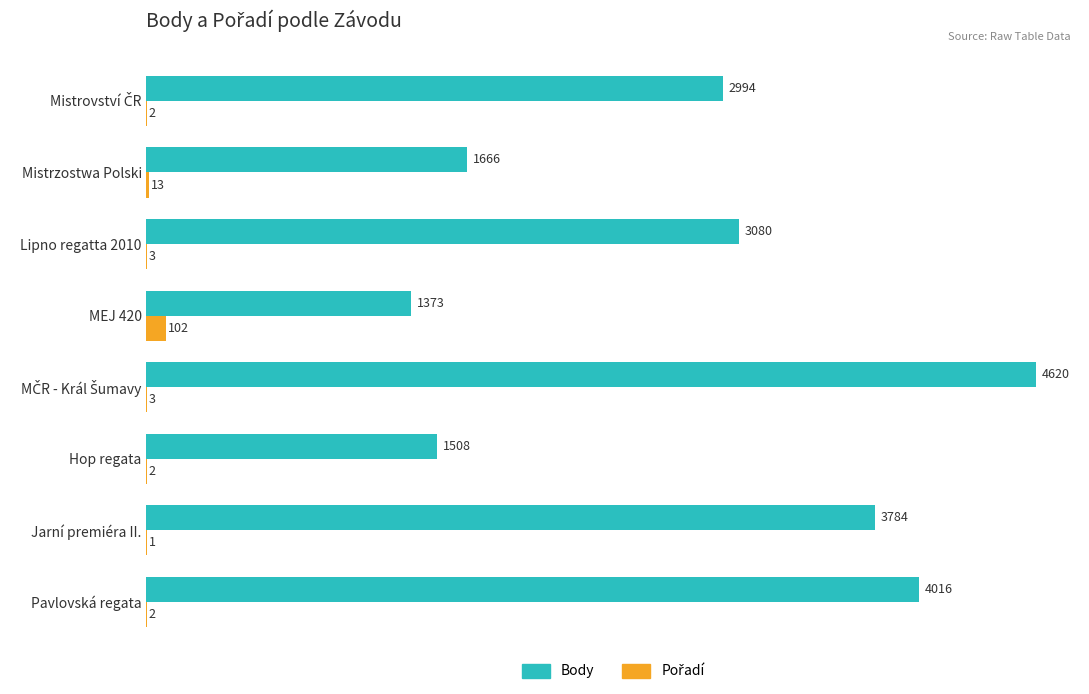

Which series has the largest total across all categories?

Body